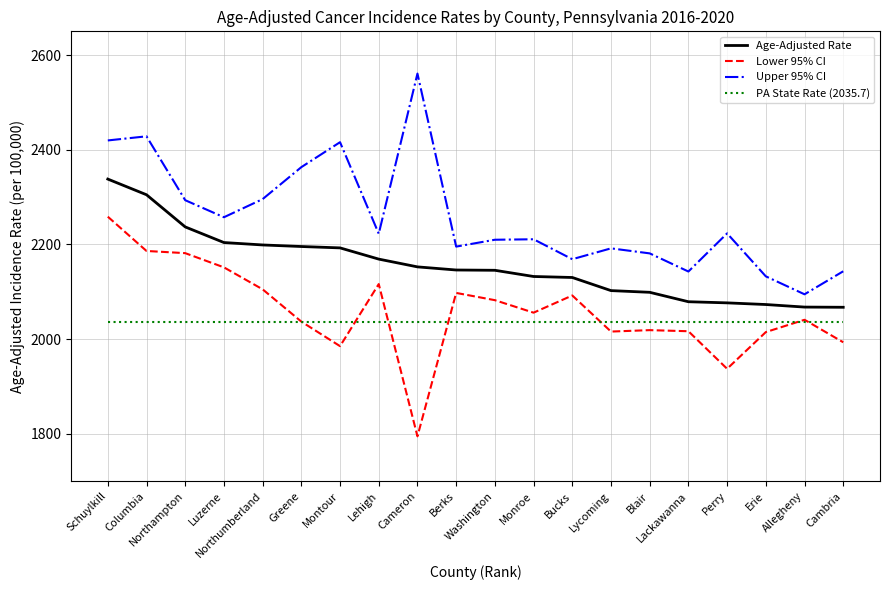

At how many categories does at least one series exceed 2448?

1